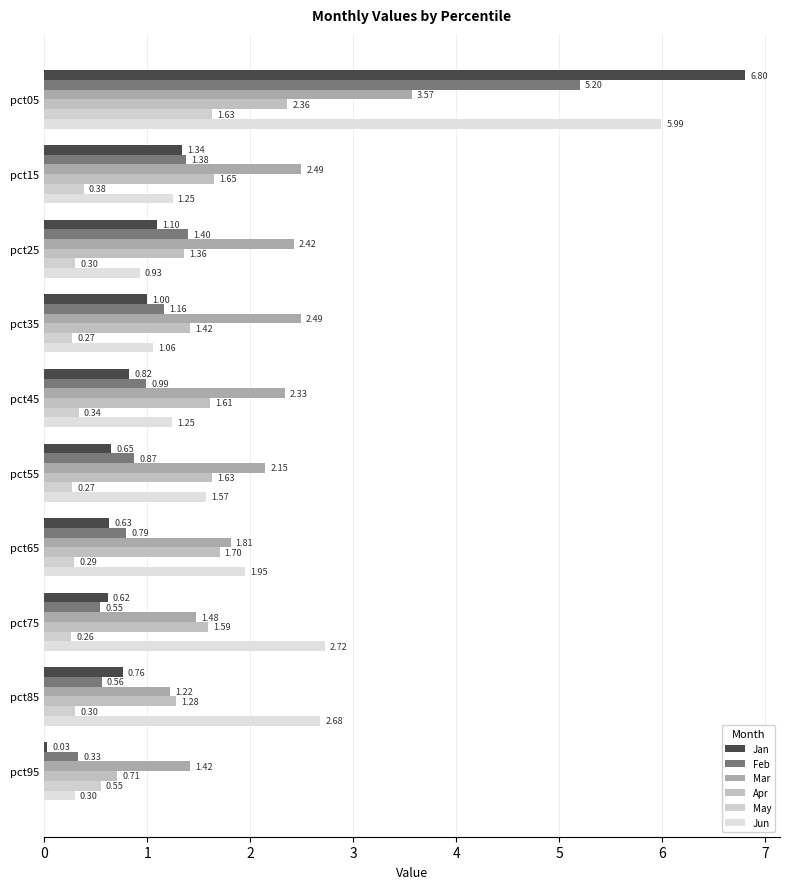

Rank the series by their maximum value, from highest to lowest.

Jan, Jun, Feb, Mar, Apr, May